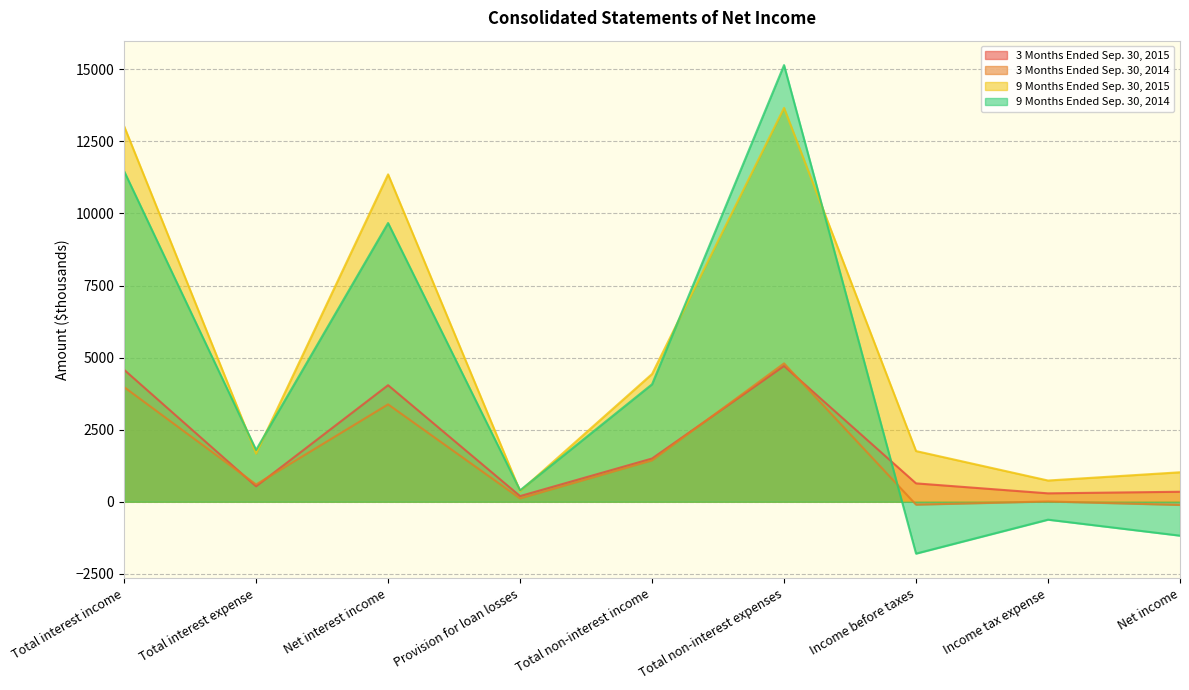

How many negative values does the 9 Months Ended Sep. 30, 2014 series have?

3